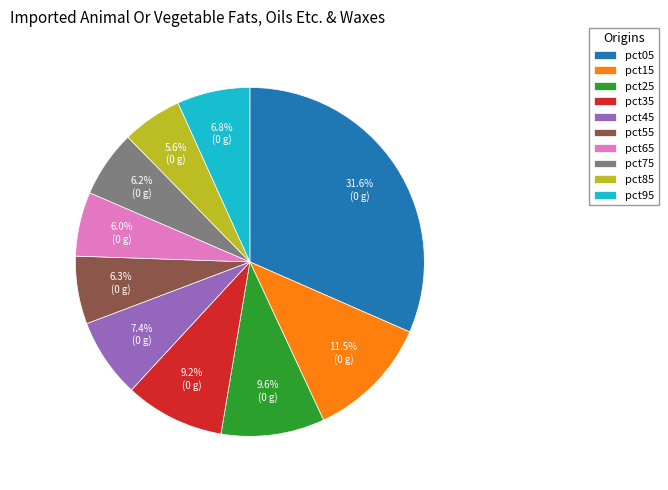

Which has a higher value, pct75 or pct25?

pct25